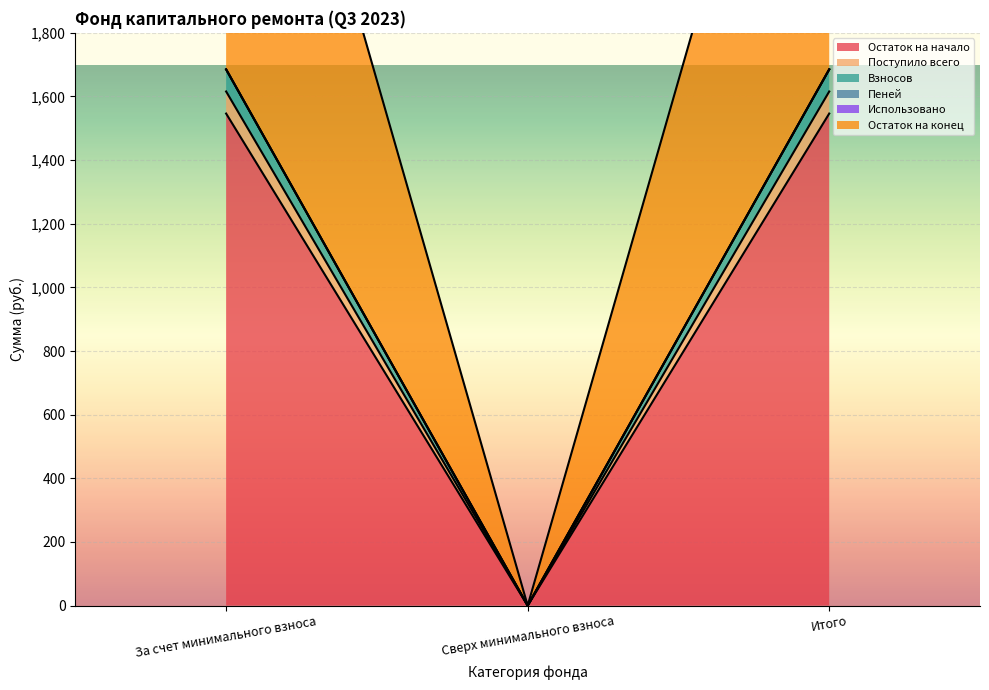

Is it true that Поступило всего equals 0.0 at Сверх минимального взноса?

True